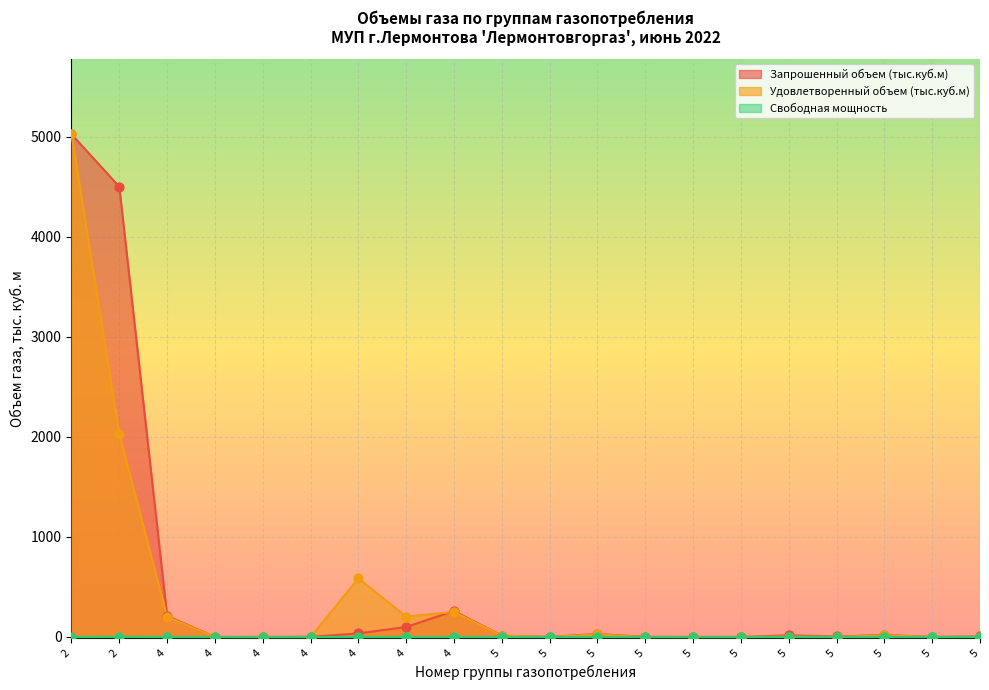

Which series has the largest total across all categories?

Запрошенный объем (тыс.куб.м)